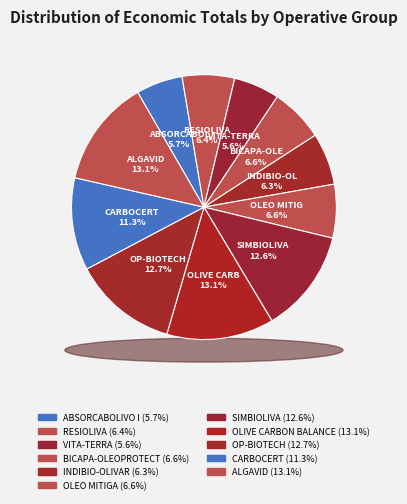

Which category has the smallest portion of the pie?

VITA-TERRA